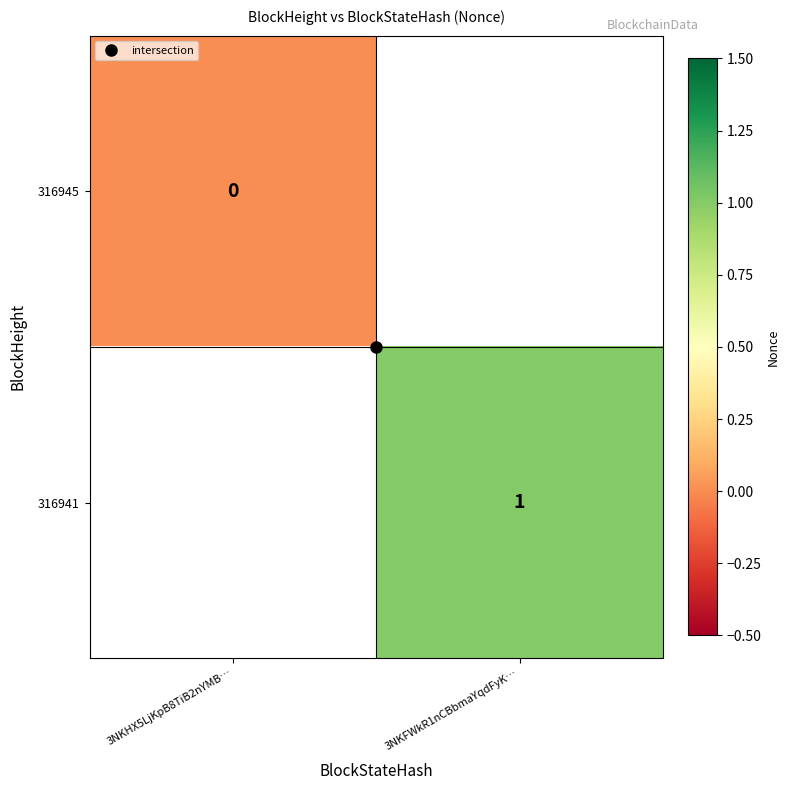

At which category does the chart reach its minimum across all series?

3NKHX5LjKpB8TiB2nYMB…